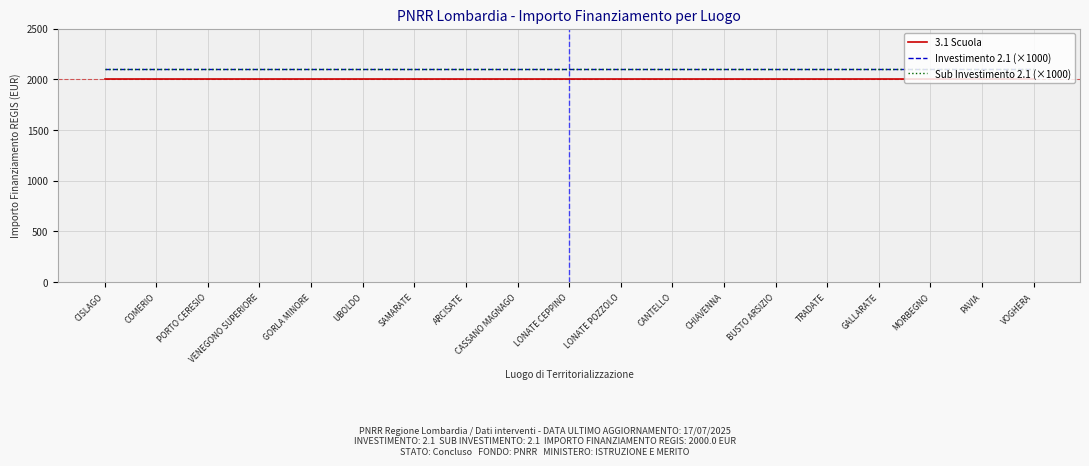

True or false: 3.1 Scuola has a value of 2000 at GALLARATE.

True